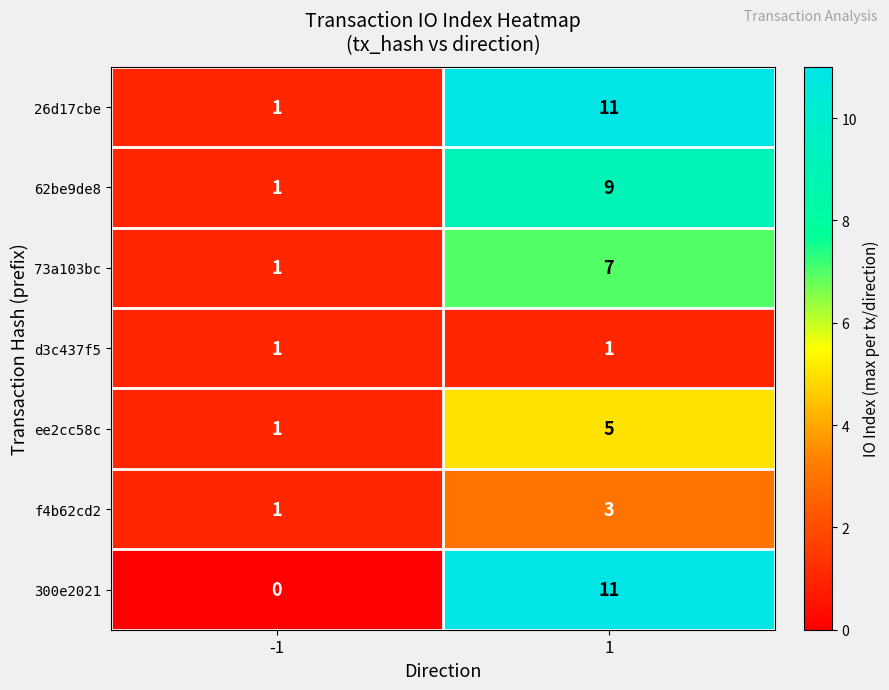

Reading left to right, transcribe all the data shown in this chart.

26d17cbe: 1	11
62be9de8: 1	9
73a103bc: 1	7
d3c437f5: 1	1
ee2cc58c: 1	5
f4b62cd2: 1	3
300e2021: 0	11